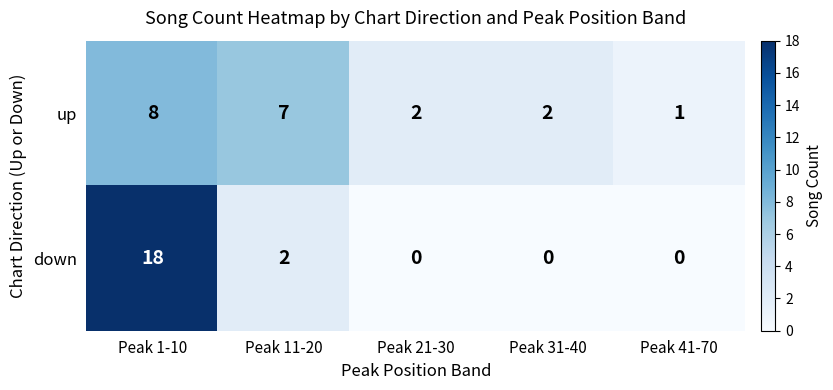

At which category is the sum across all series the highest?

Peak 1-10